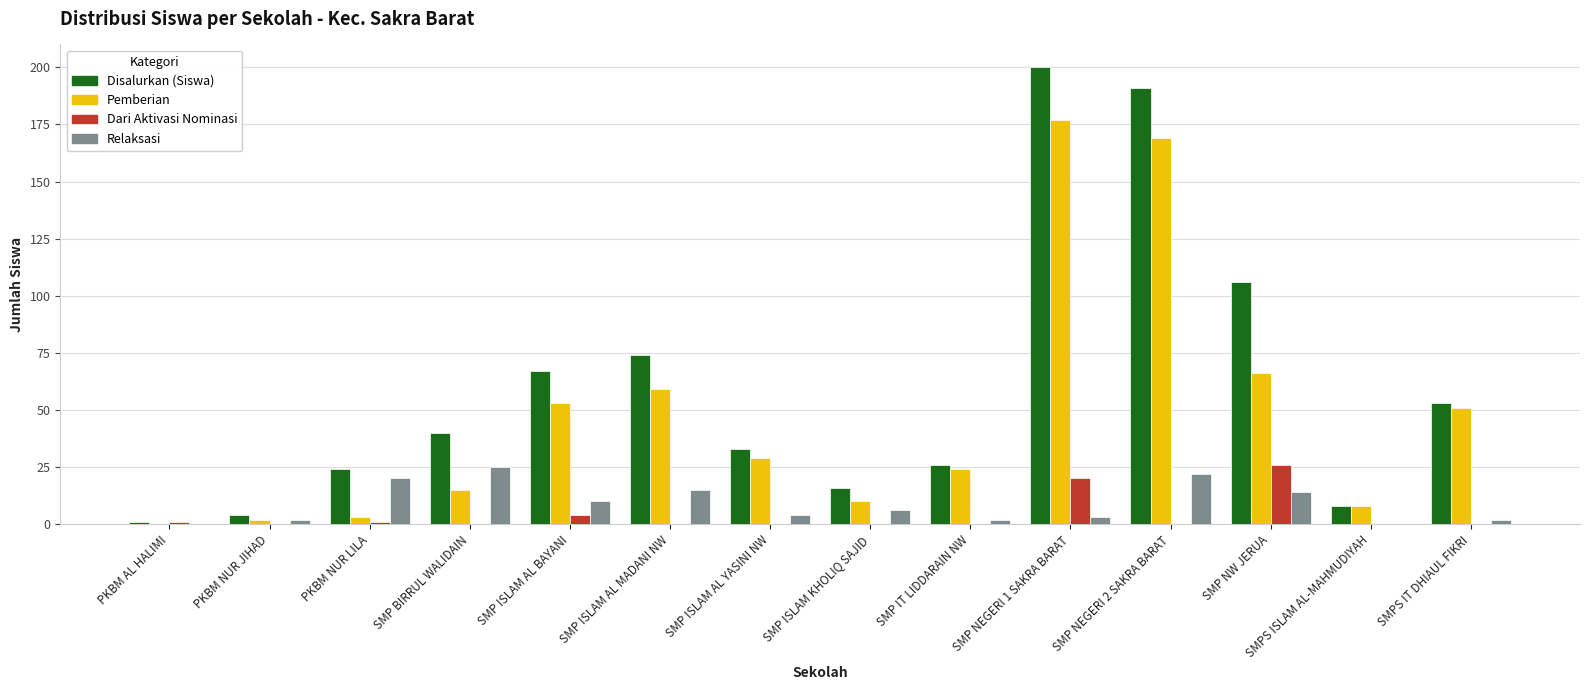

What is the sum of all Dari Aktivasi Nominasi values?

52